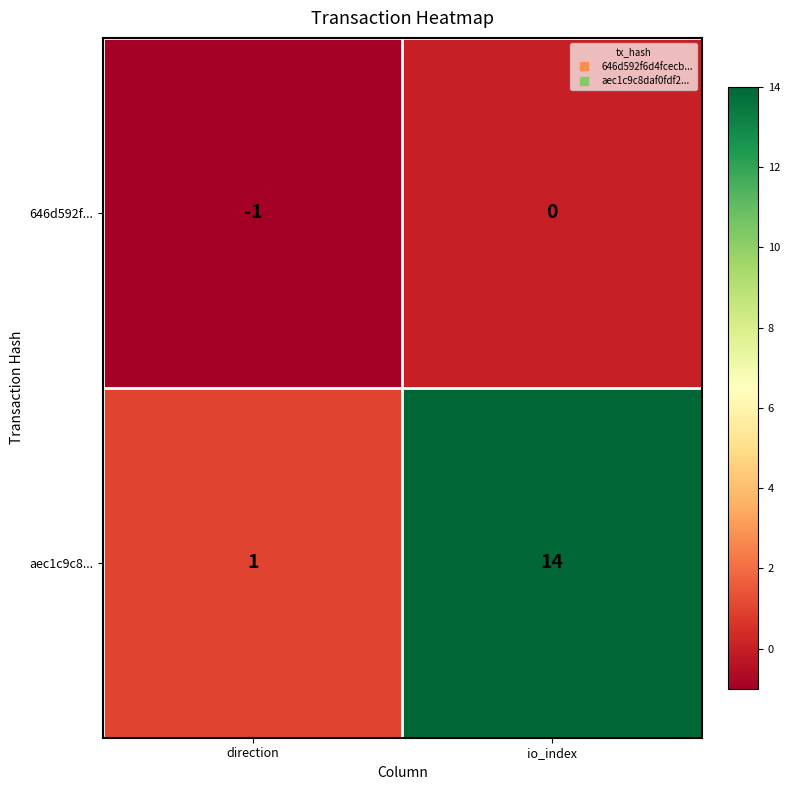

Reading right to left, transcribe all the data shown in this chart.

646d592f...: io_index=0	direction=-1
aec1c9c8...: io_index=14	direction=1